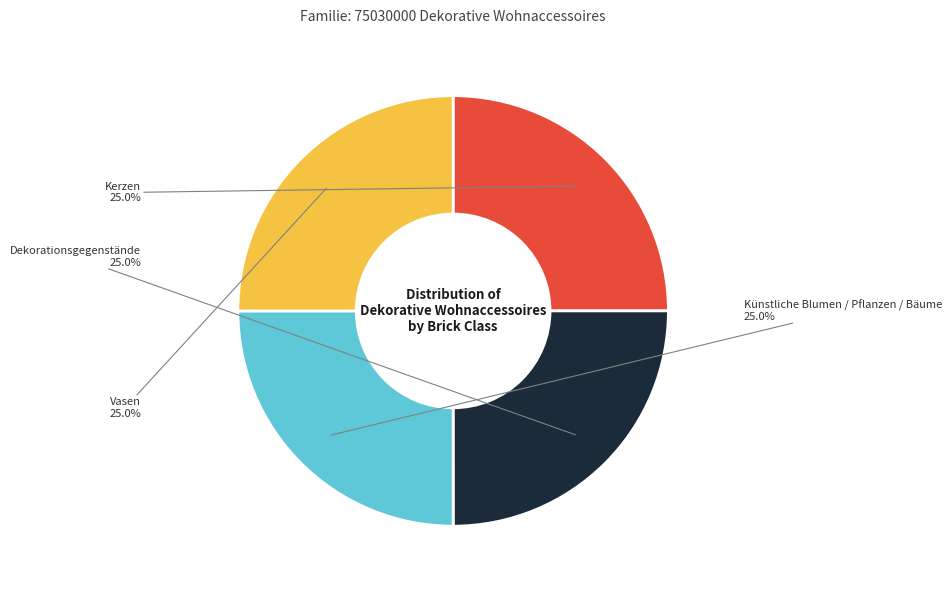

Does any single category account for the majority?

No